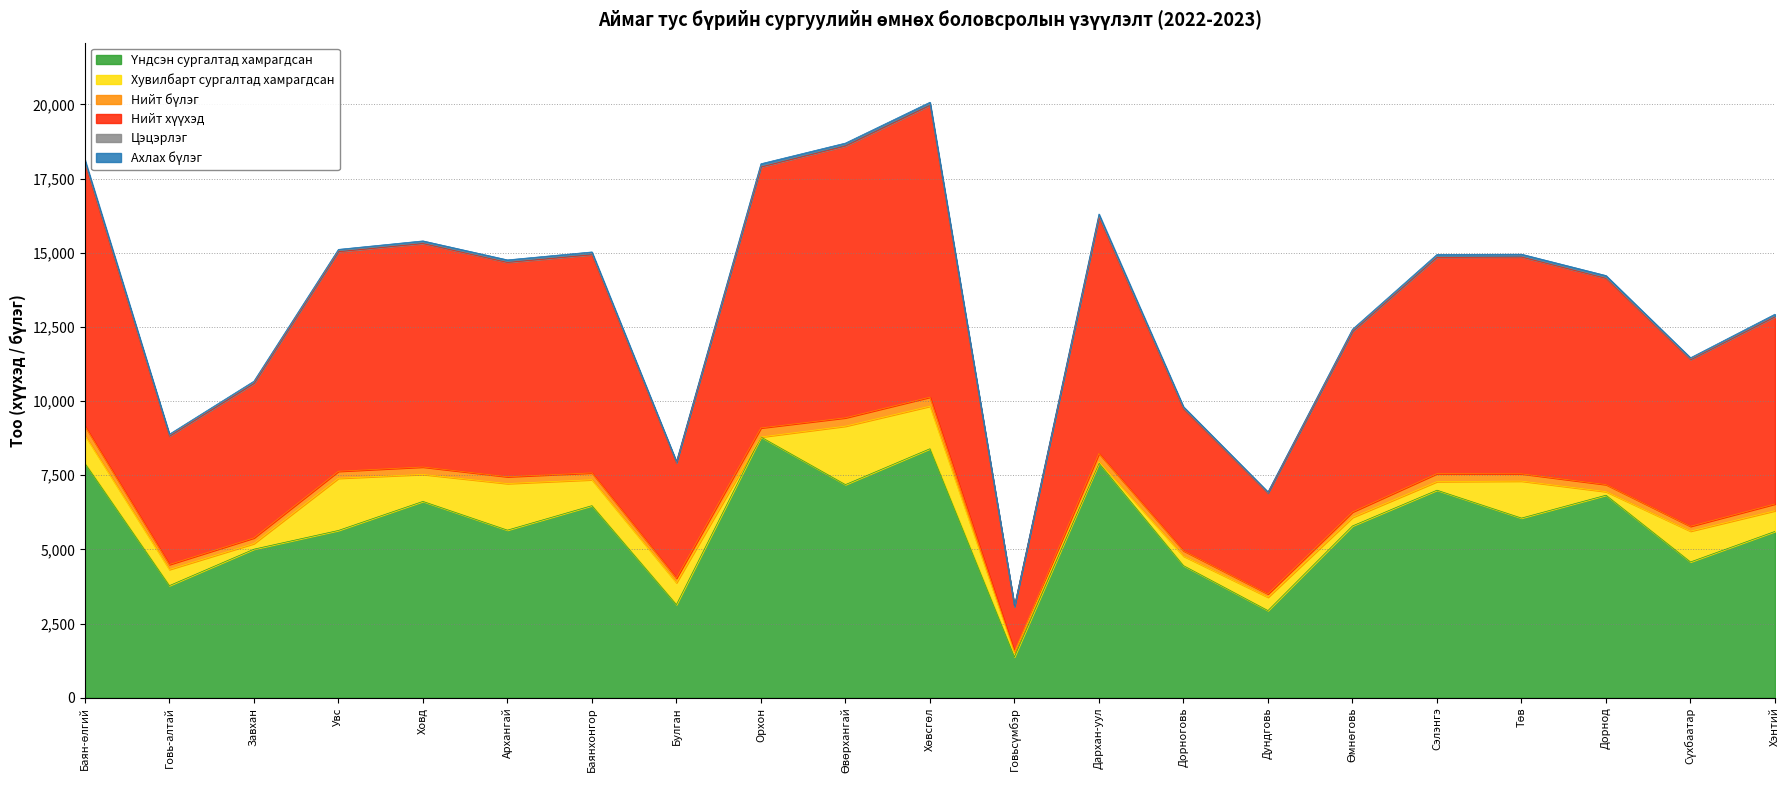

Which has a higher value, Баян-өлгий or Хэнтий?

Баян-өлгий